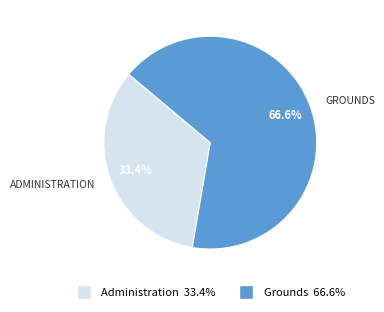

Does any single category account for the majority?

Yes